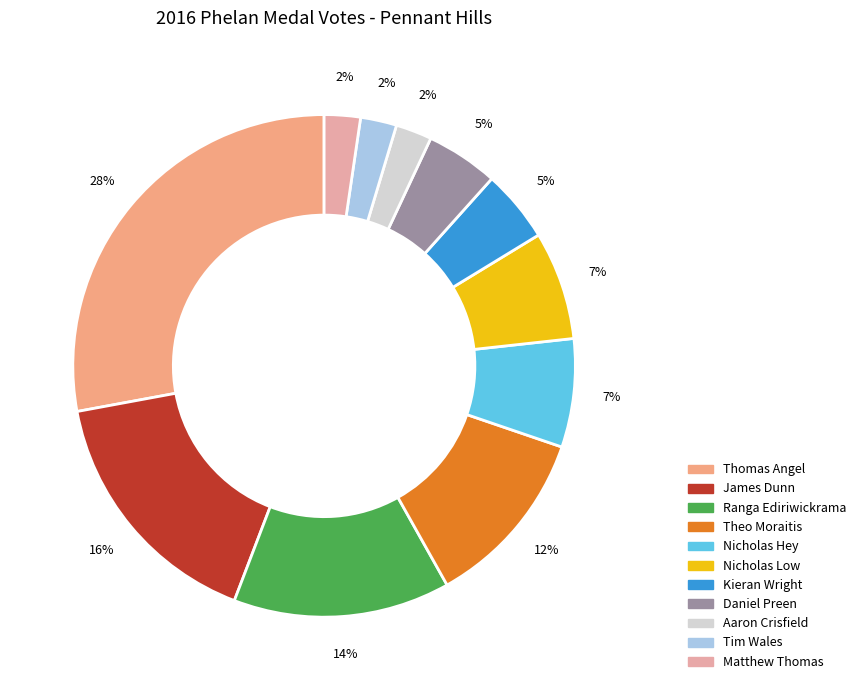

Rank the categories by value from lowest to highest.

Aaron Crisfield, Tim Wales, Matthew Thomas, Kieran Wright, Daniel Preen, Nicholas Hey, Nicholas Low, Theo Moraitis, Ranga Ediriwickrama, James Dunn, Thomas Angel